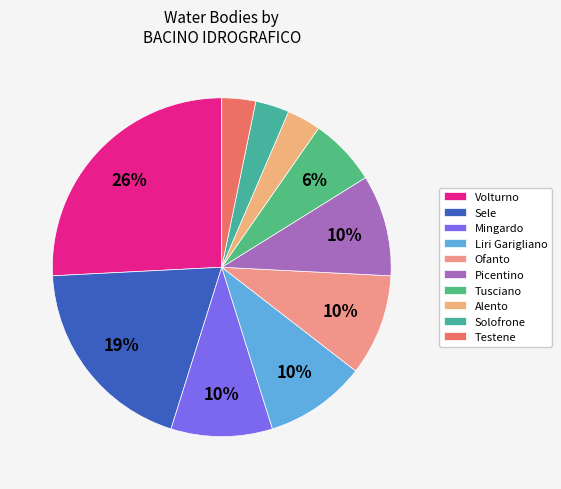

How many slices are in this pie chart?

10